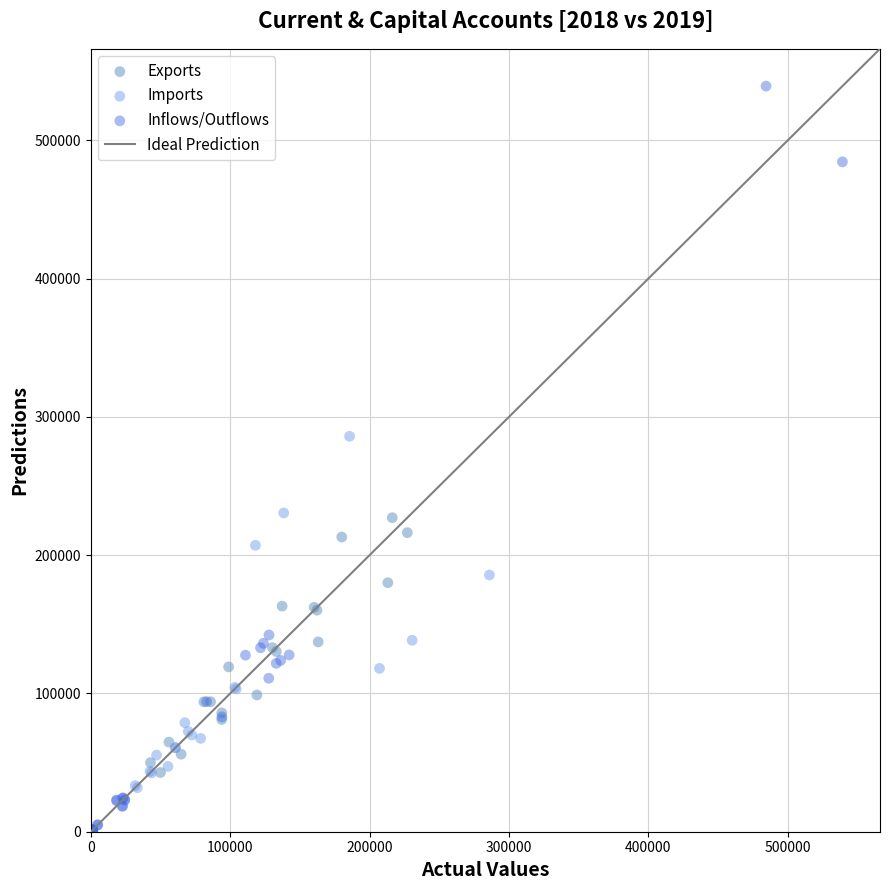

Which series reaches the minimum Y coordinate?

Inflows/Outflows